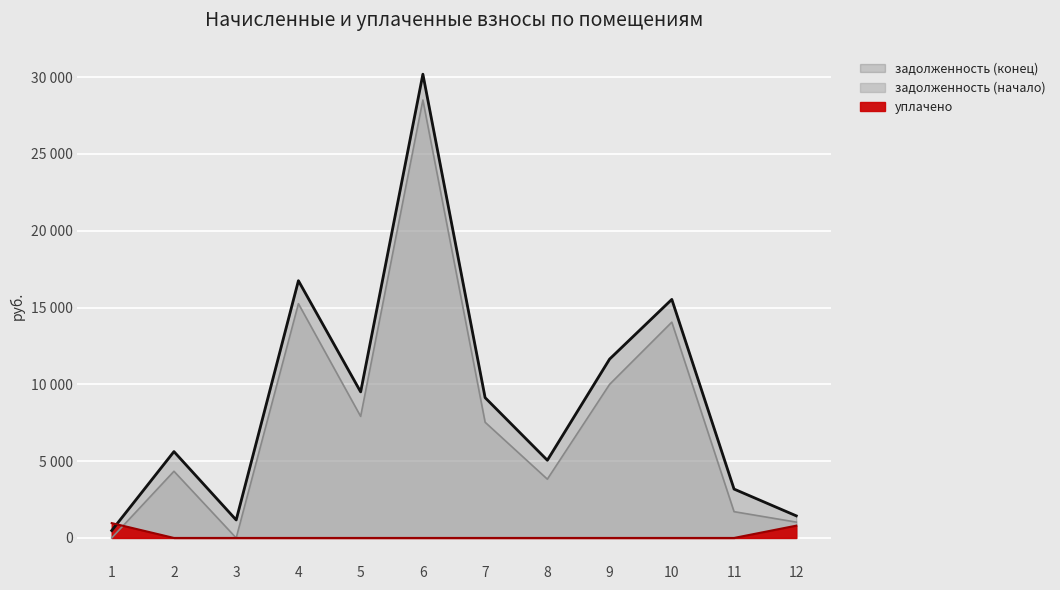

What is the value of the задолженность (конец) point at the 1st from the left?

483.0